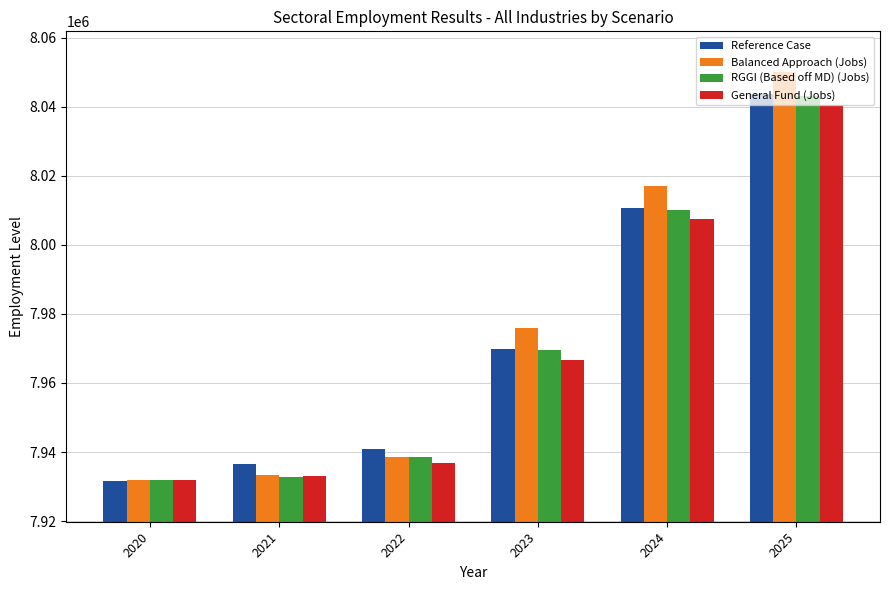

How many groups of bars are there?

6